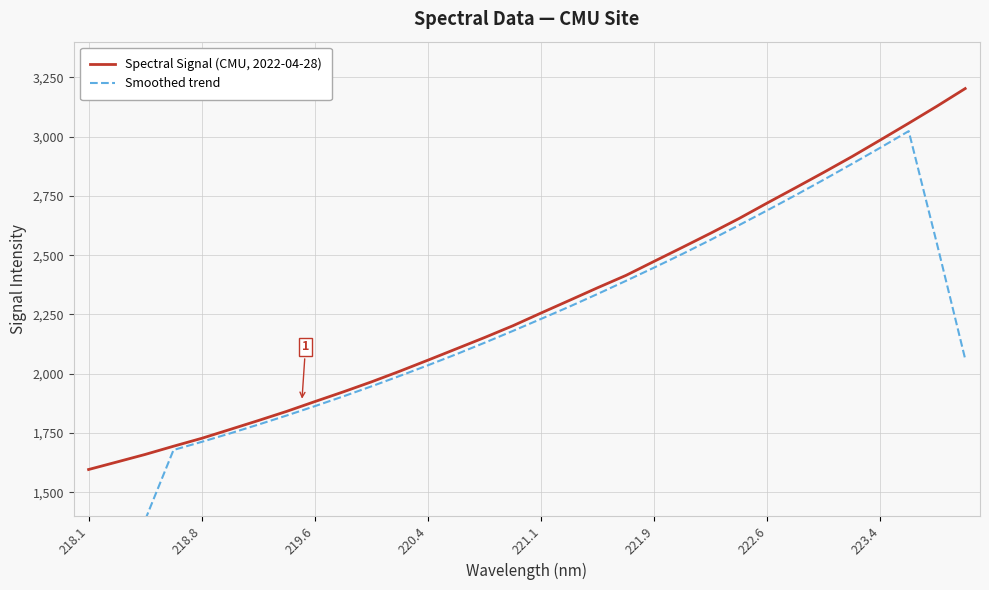

True or false: Spectral Signal (CMU, 2022-04-28) and Smoothed trend cross at least once.

False